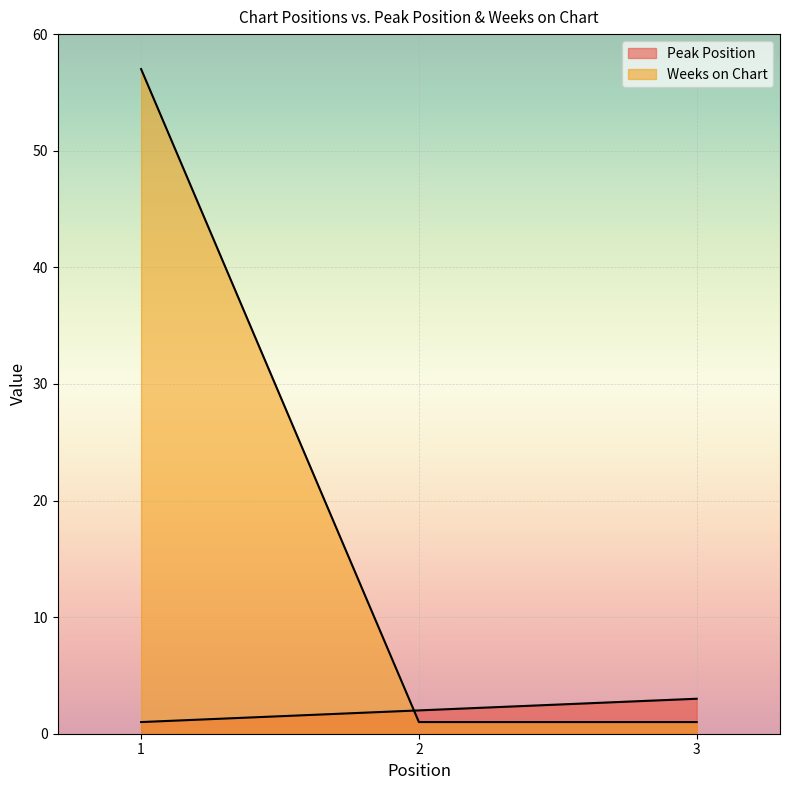

Is the value of Peak Position at 1 greater than the value of Weeks on Chart at 3?

No